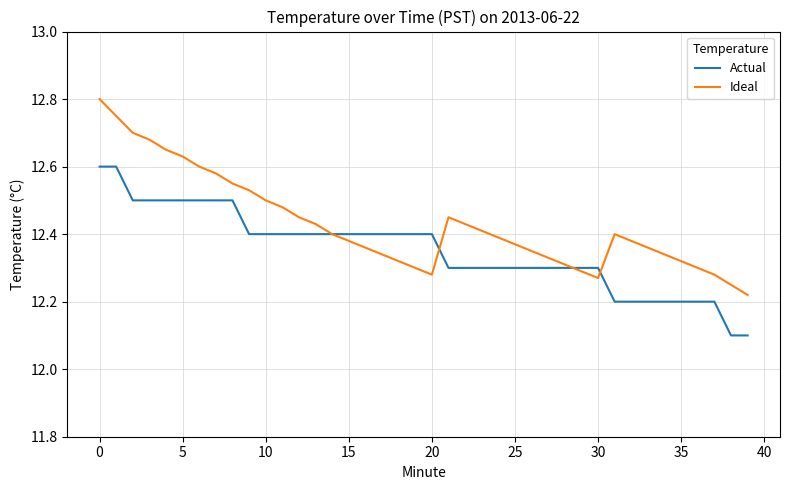

Rank the series by their average value, from lowest to highest.

Actual, Ideal